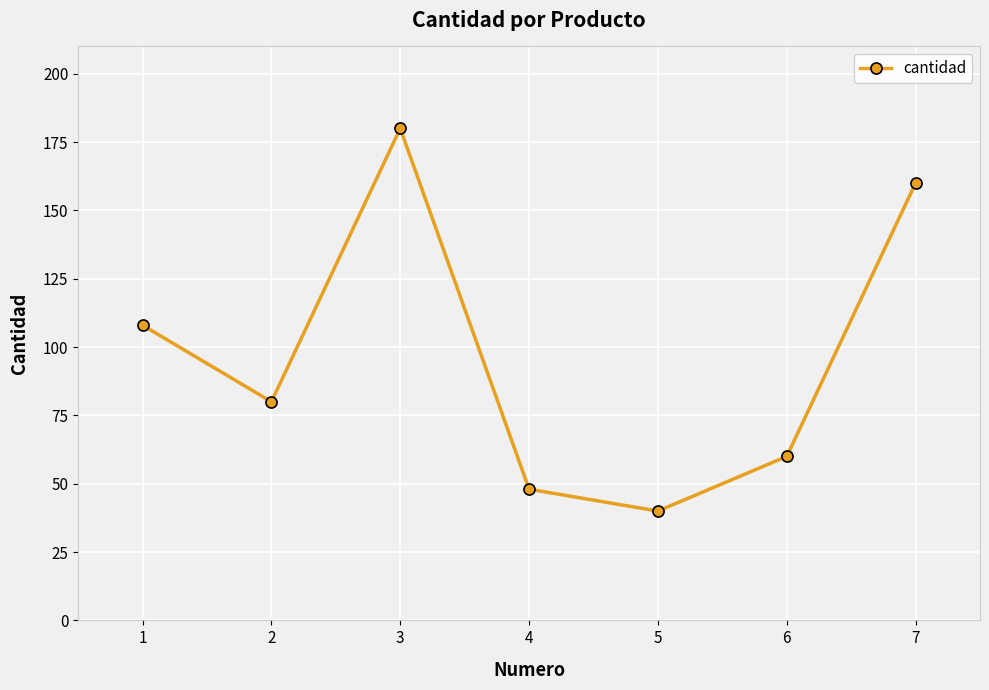

The chart shows a value of 108 at 7. True or false?

False